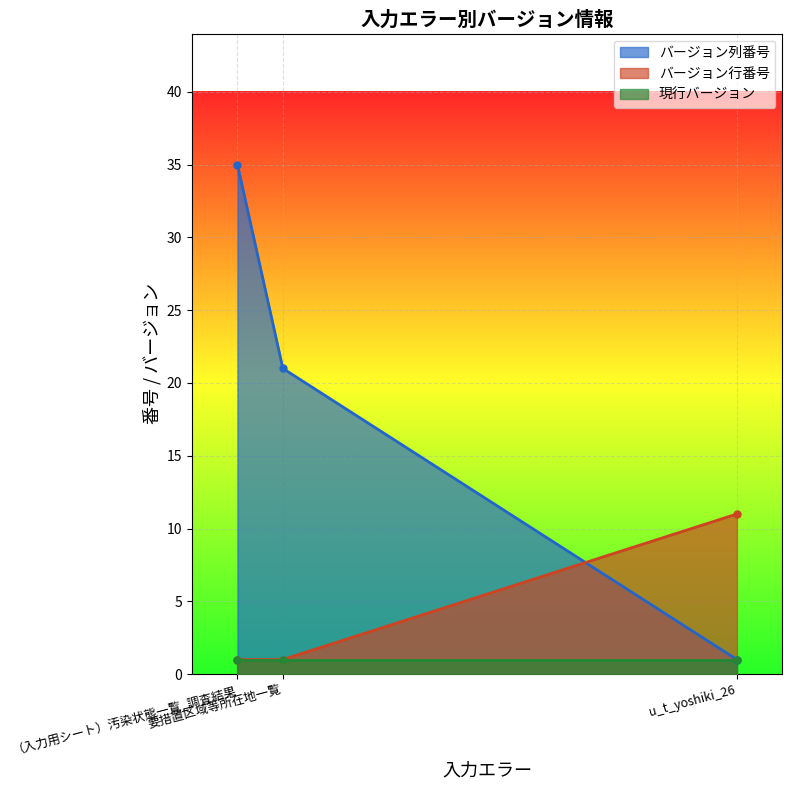

What is the sum of all バージョン行番号 values?

13